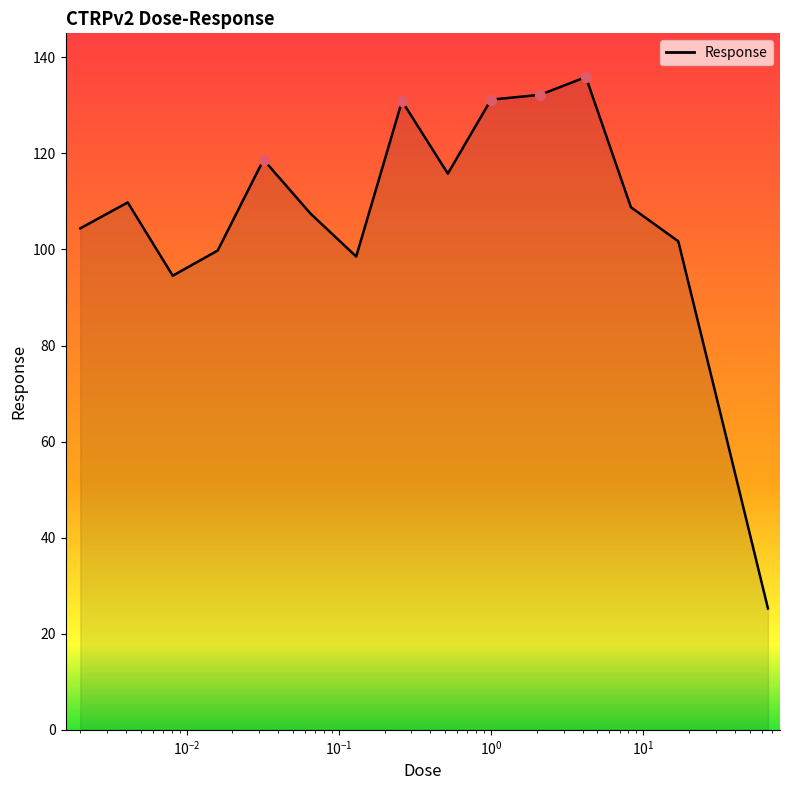

What is the minimum value shown in the chart?

25.3